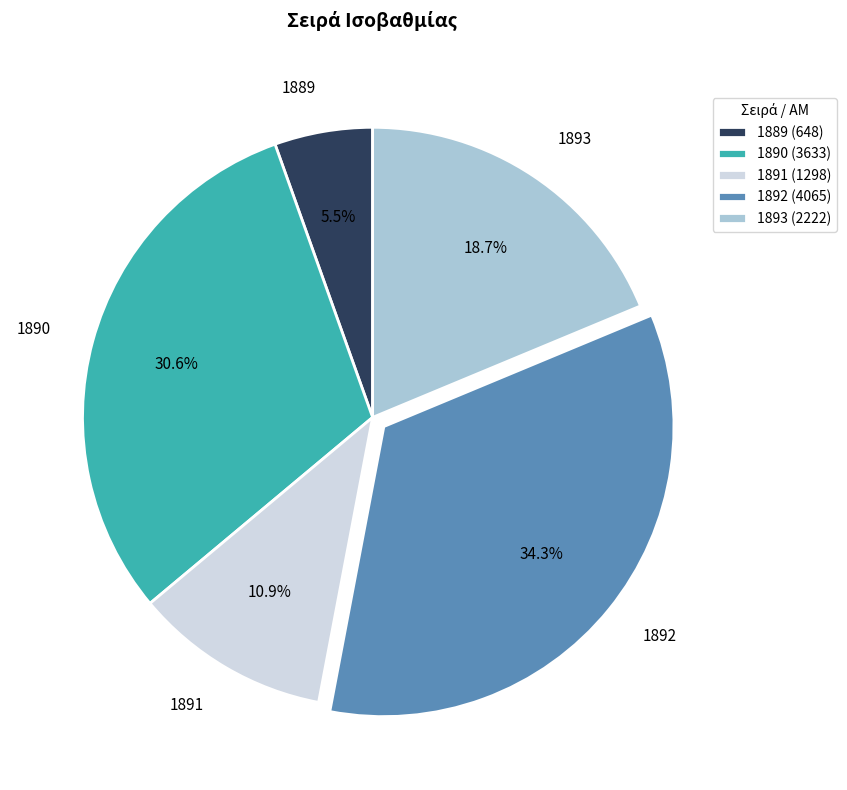

Rank the categories by value from lowest to highest.

1889, 1891, 1893, 1890, 1892